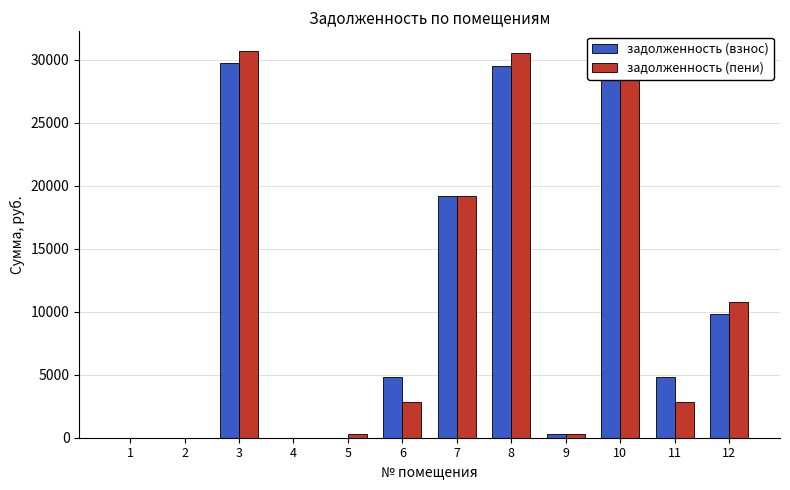

What is the maximum value shown in the chart?

30724.5